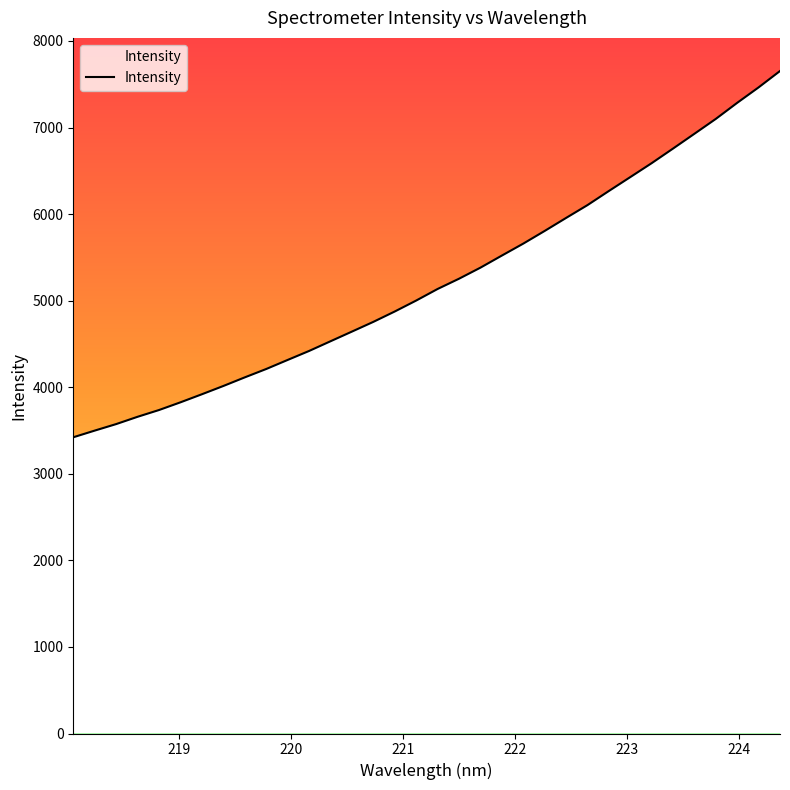

What is the maximum value shown in the chart?

7652.6